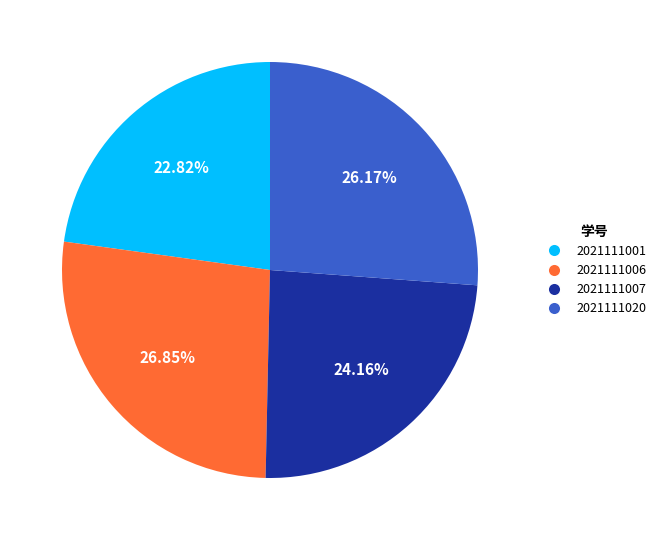

To the nearest percent, what portion does 2021111007 represent?

24%